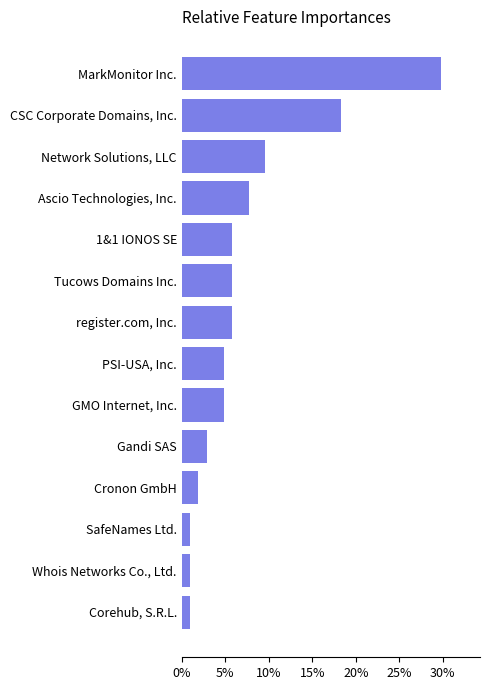

What is the change in value from Gandi SAS to GMO Internet, Inc.?

+1.9